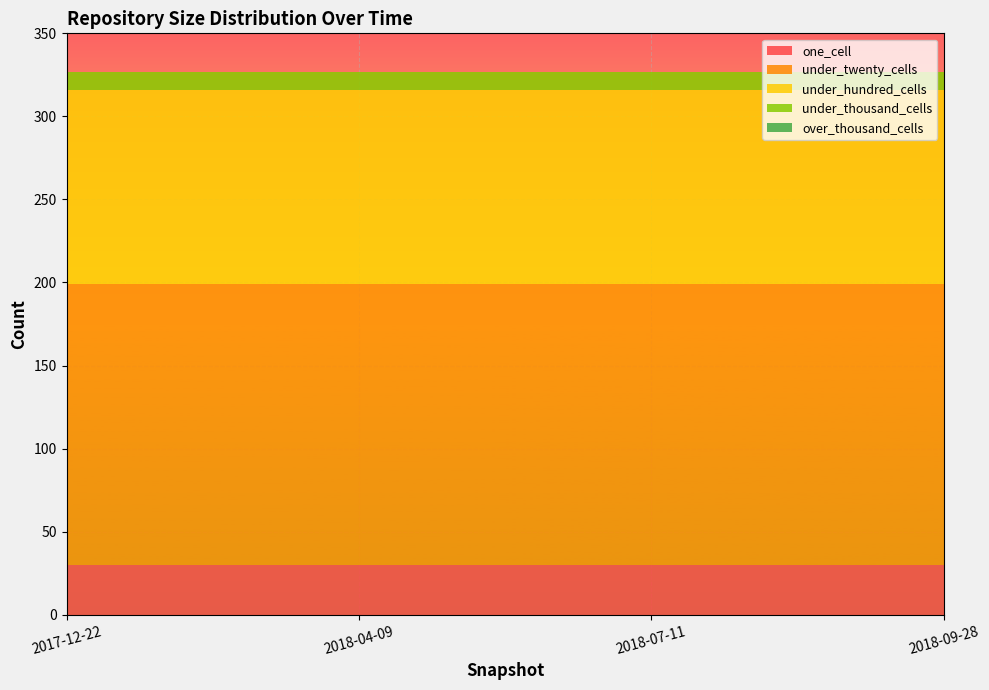

Reading right to left, list all the values displayed in this chart.

one_cell: 2018-09-28=30	2018-07-11=30	2018-04-09=30	2017-12-22=30
under_twenty_cells: 2018-09-28=169	2018-07-11=169	2018-04-09=169	2017-12-22=169
under_hundred_cells: 2018-09-28=117	2018-07-11=117	2018-04-09=117	2017-12-22=117
under_thousand_cells: 2018-09-28=11	2018-07-11=11	2018-04-09=11	2017-12-22=11
over_thousand_cells: 2018-09-28=0	2018-07-11=0	2018-04-09=0	2017-12-22=0